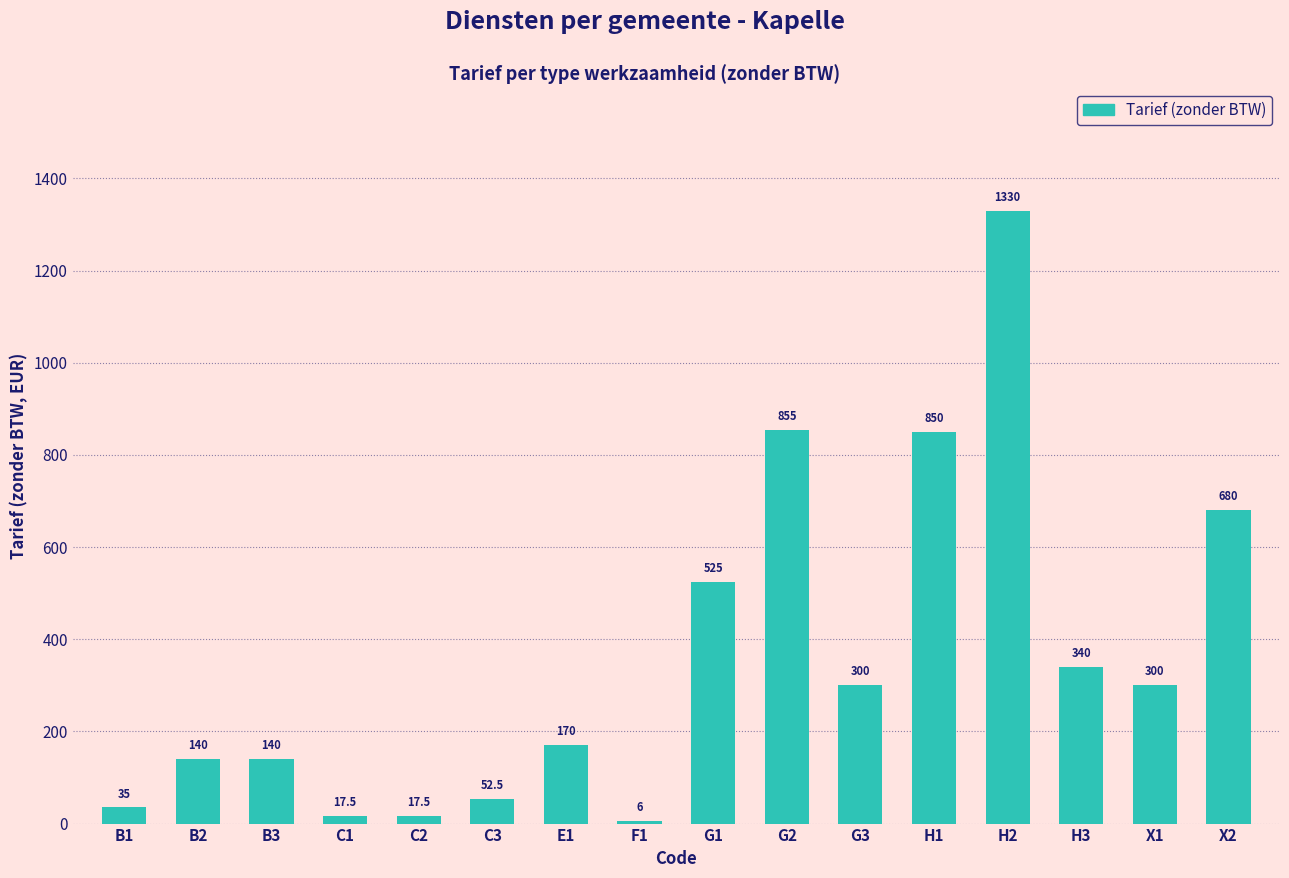

How many series are shown in this chart?

1